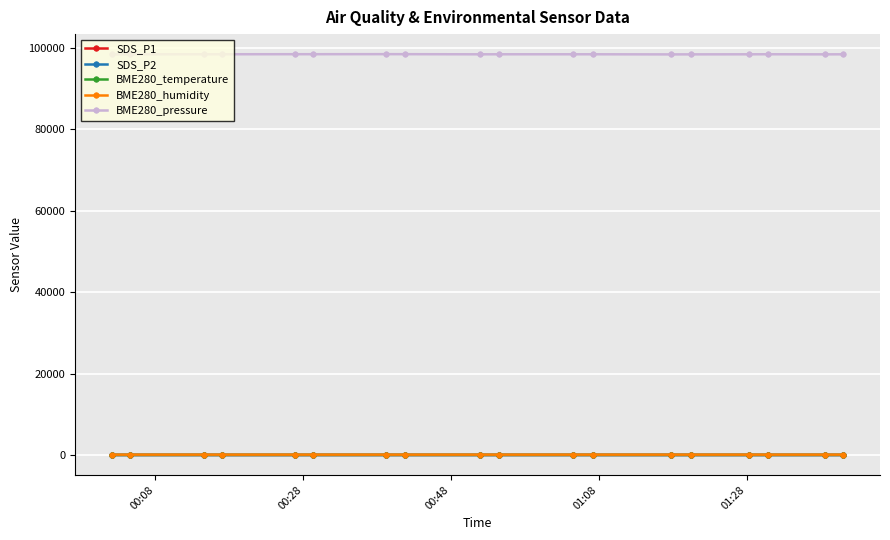

What is the highest value of the SDS_P1 series?

5.4